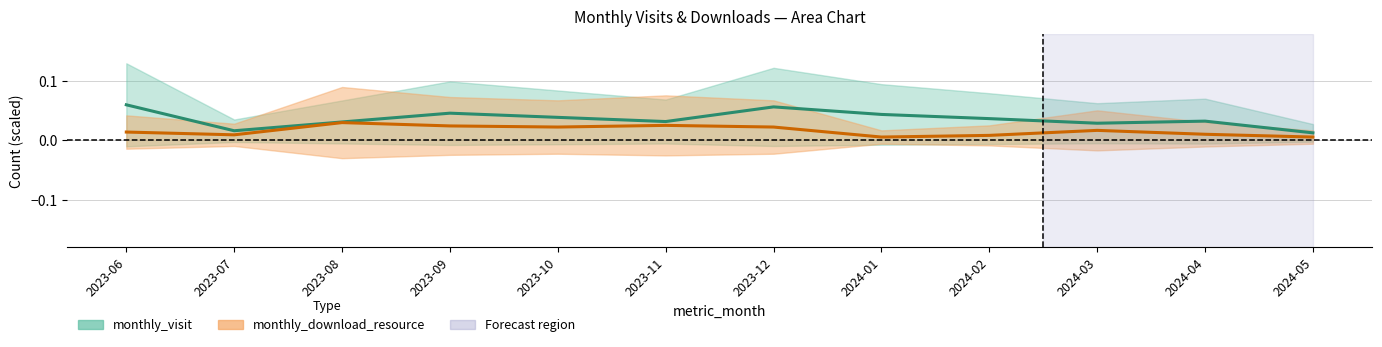

Rank the series at 2023-10 from highest to lowest value.

monthly_visit, monthly_download_resource